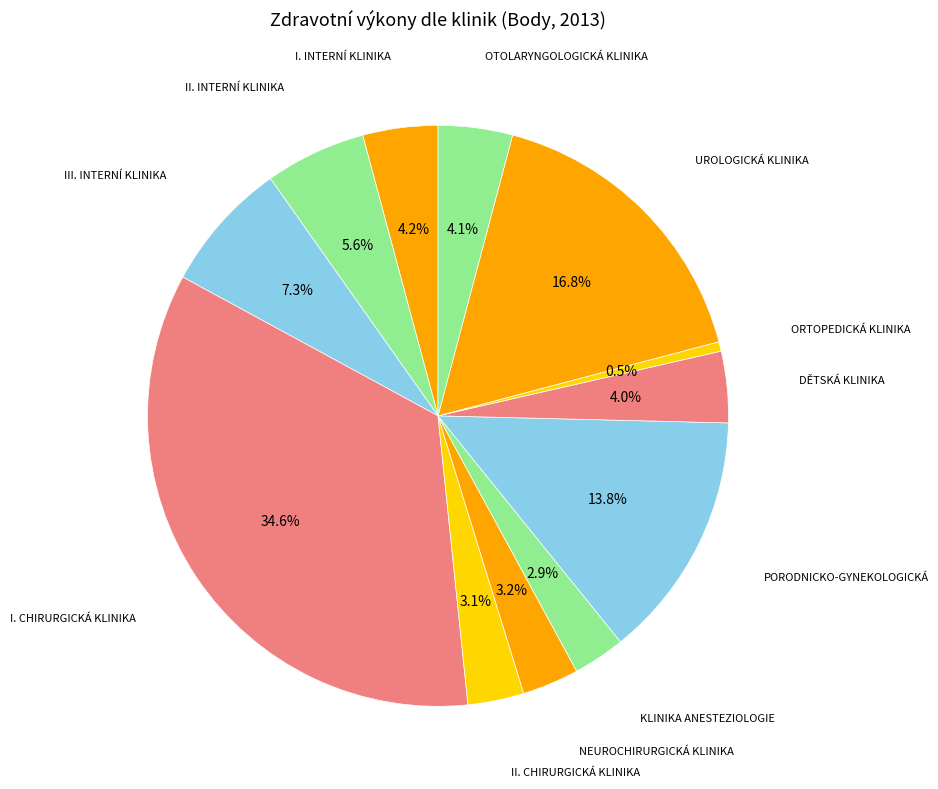

To the nearest percent, what percentage of the pie is PORODNICKO-GYNEKOLOGICKÁ?

14%